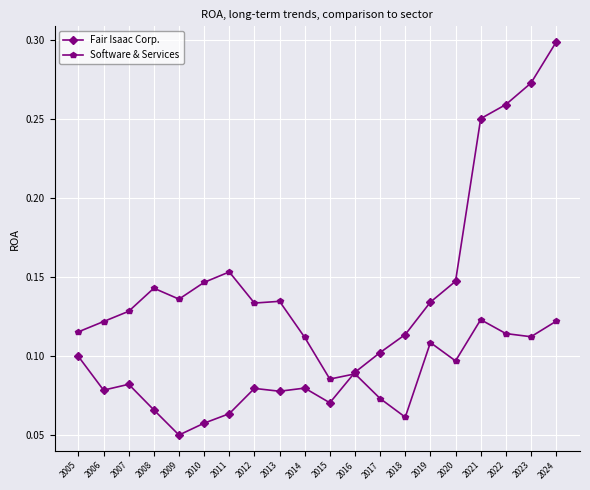

At how many categories does at least one series exceed 0?

20